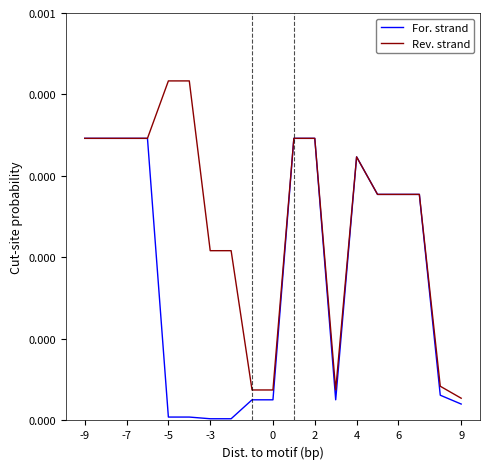

What are all the series names shown in the legend?

For. strand, Rev. strand